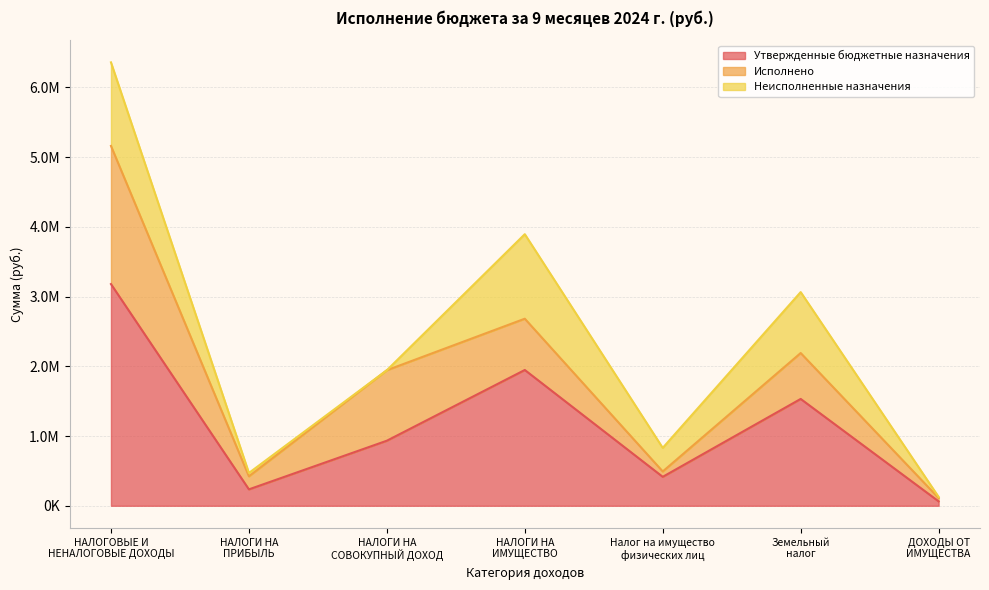

What is the difference between the Утвержденные бюджетные назначения values at ДОХОДЫ ОТ
ИМУЩЕСТВА and Земельный
налог?

1468571.0